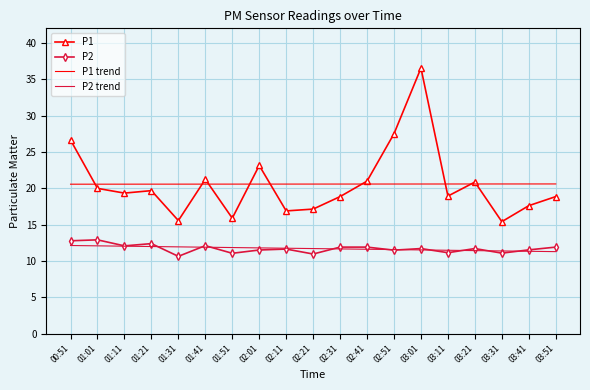

True or false: P1 and P2 cross at least once.

False